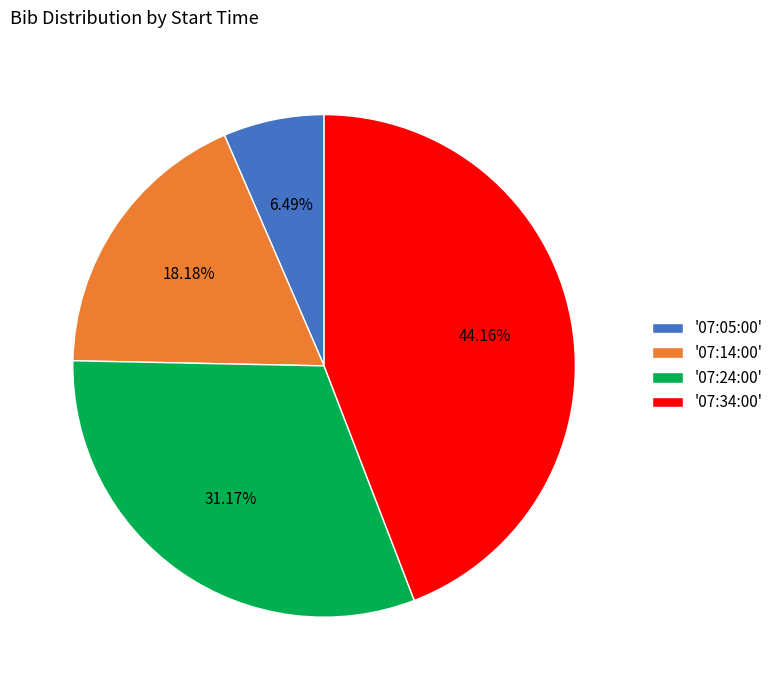

Approximately how many times larger is the value at '07:24:00' compared to '07:34:00'?

0.7